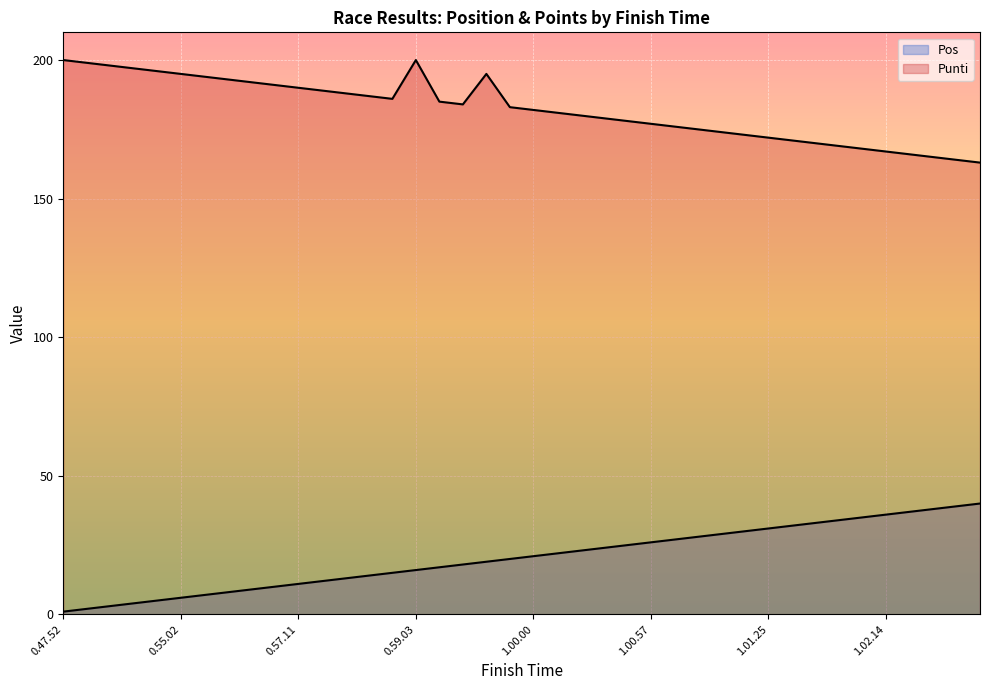

True or false: Pos and Punti cross at least once.

False